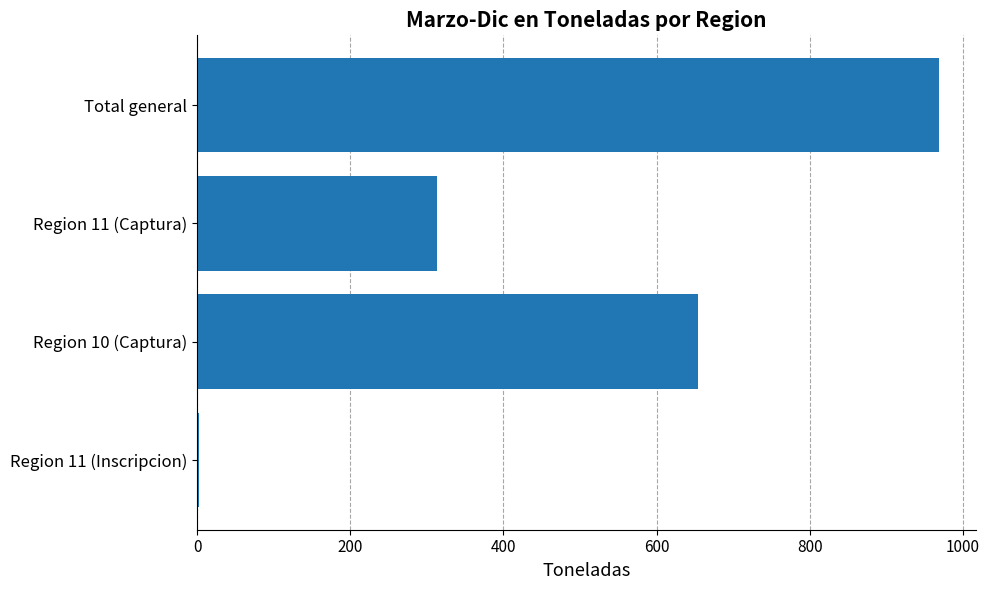

What is the maximum value shown in the chart?

969.0